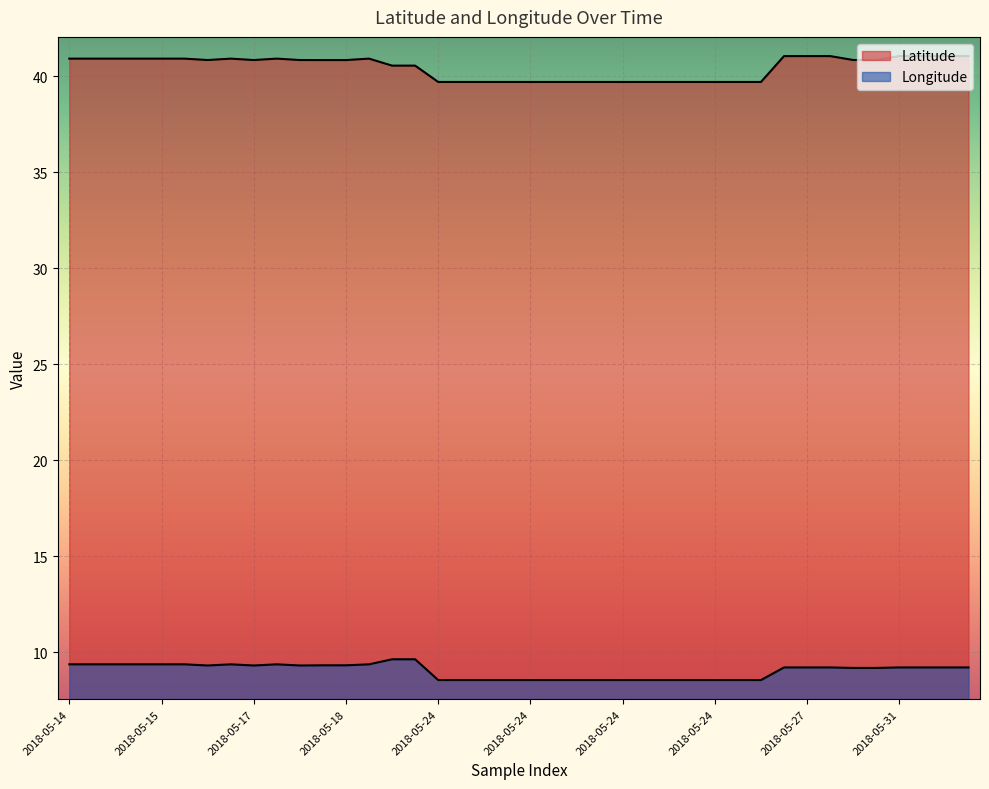

Which series has the largest range (max minus min)?

Latitude